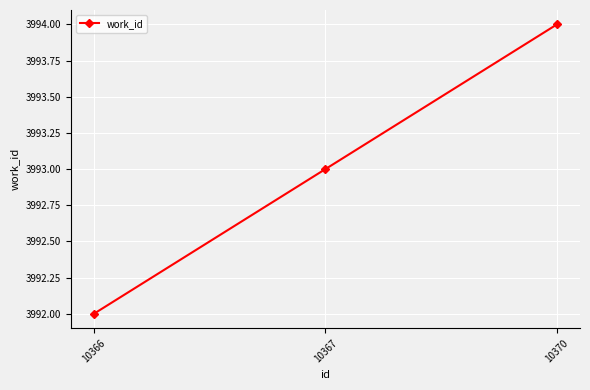

Where is the data nearest to the value 3993?

10367